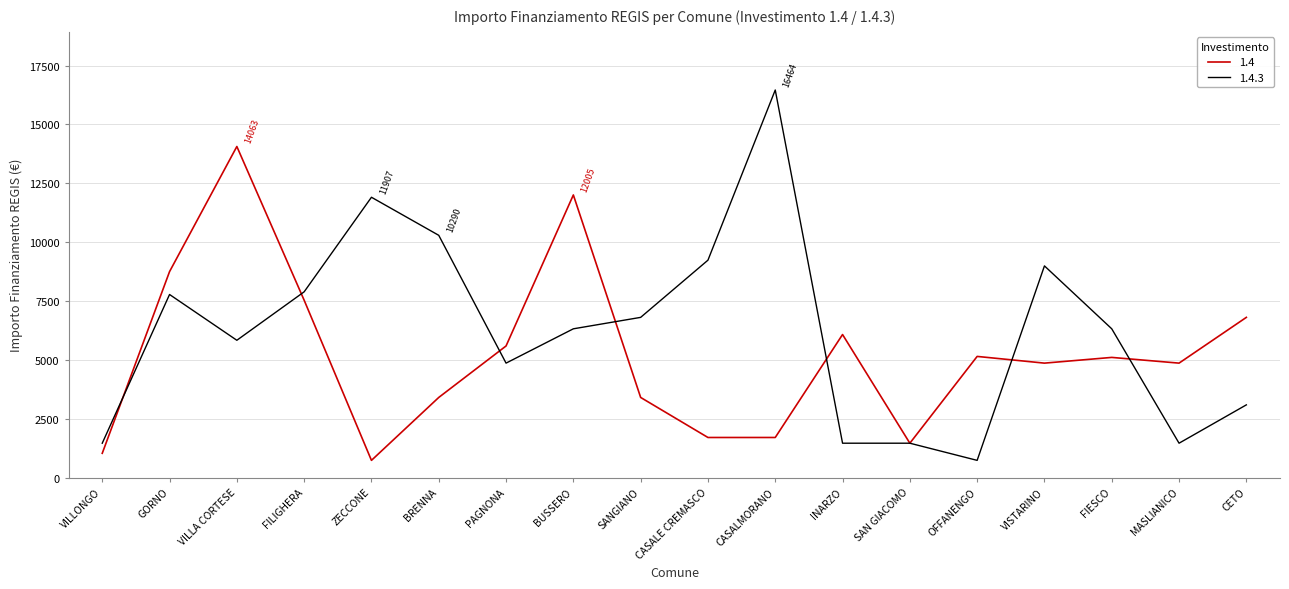

Does the chart have visible grid lines?

Yes